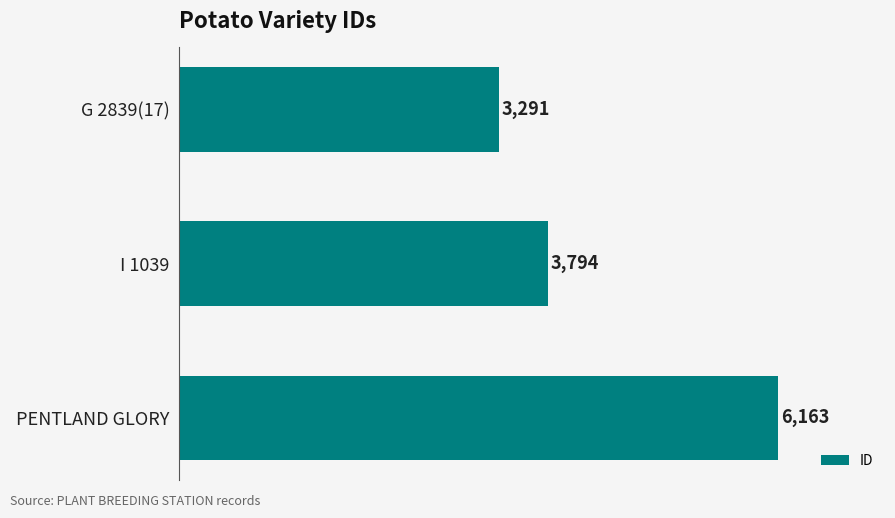

How many values are between 3291 and 6163?

3